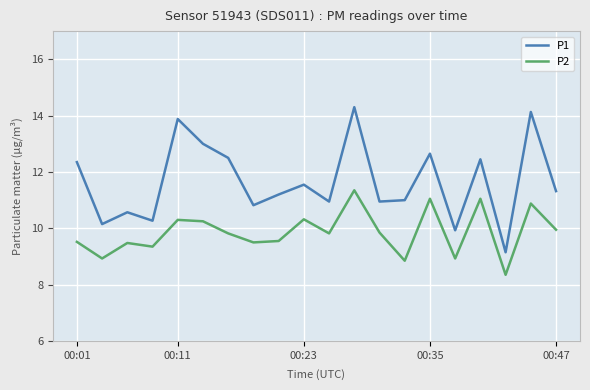

True or false: P2 and P1 cross at least once.

False